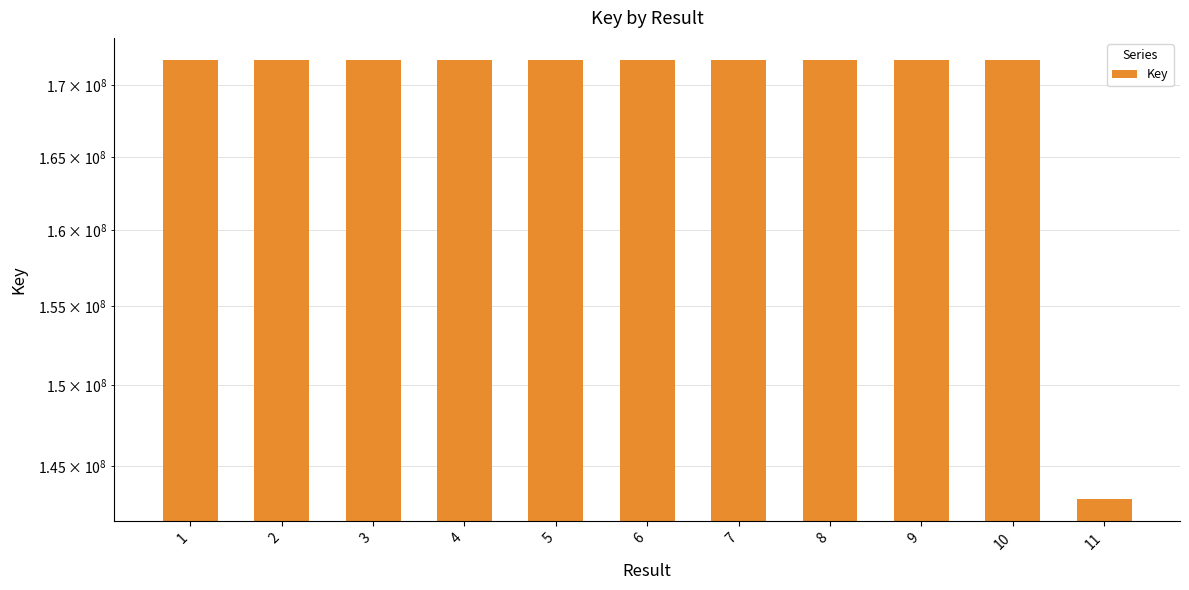

Which label corresponds to the largest value in the chart?

2